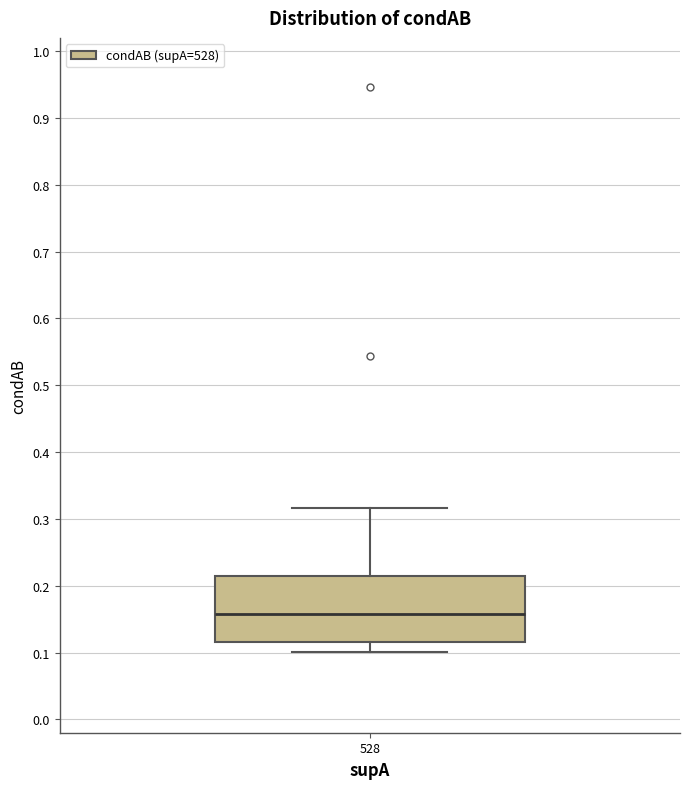

Where does the lower whisker of the box at x = 528 end on the y-axis? The values are not printed on the chart, so give them approximately, as read against the axis.

0.10